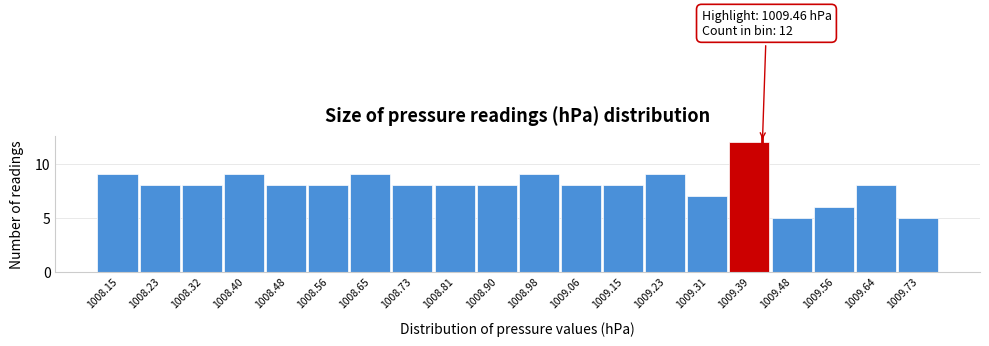

Reading right to left, list all the values displayed in this chart.

5	8	6	5	12	7	9	8	8	9	8	8	8	9	8	8	9	8	8	9